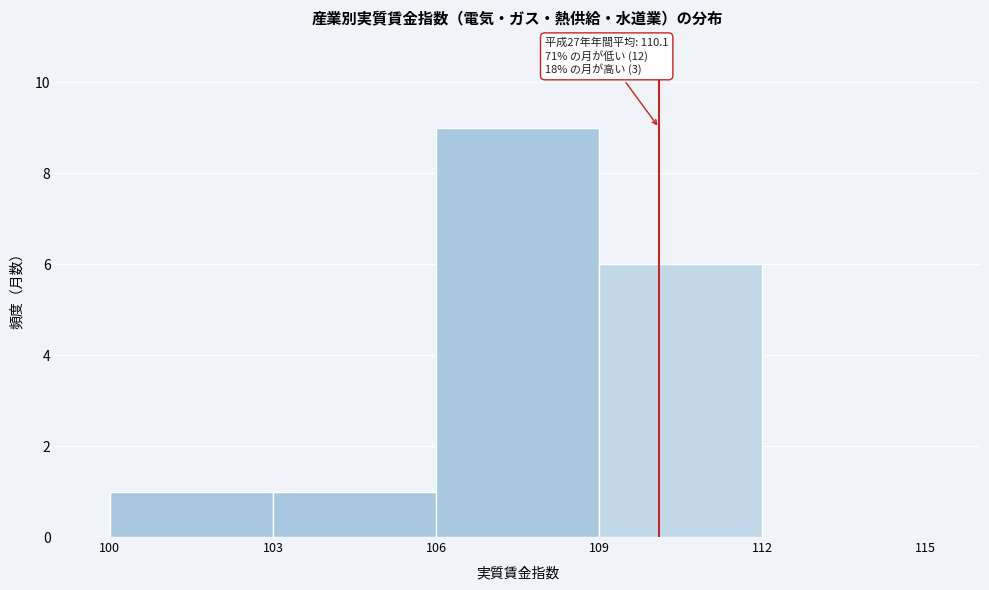

Over which range of the x-axis is the bar tallest?

106 to 109